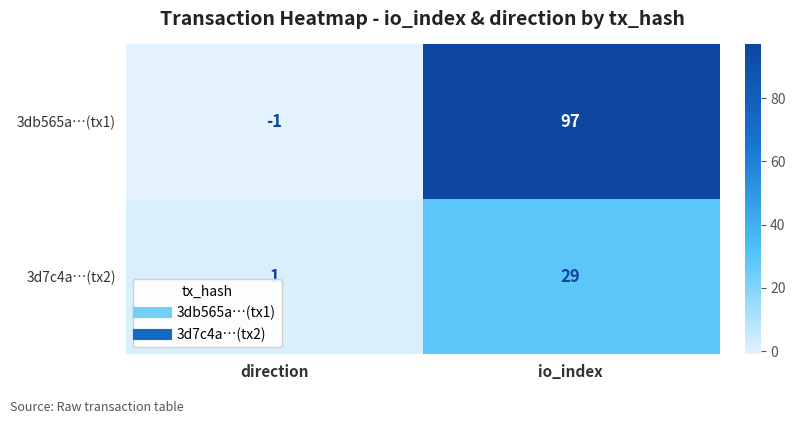

Which series has the widest spread of values?

3db565a…(tx1)